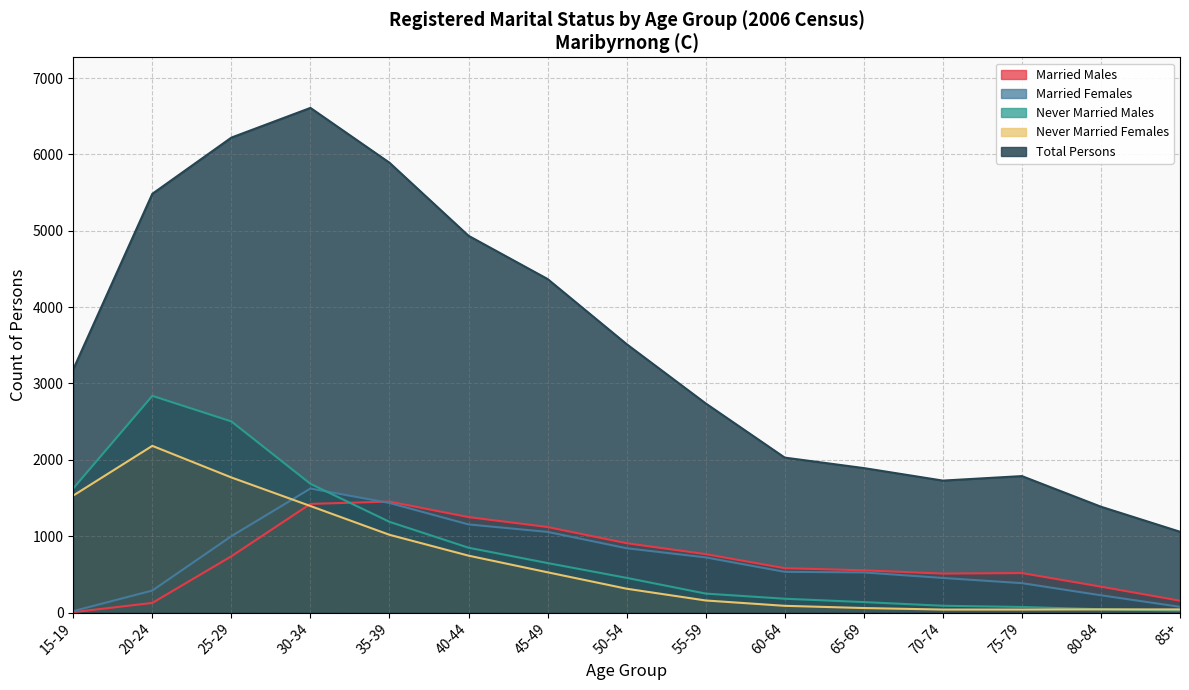

In Never Married Males, how many points are higher than both neighbors (excluding endpoints)?

1